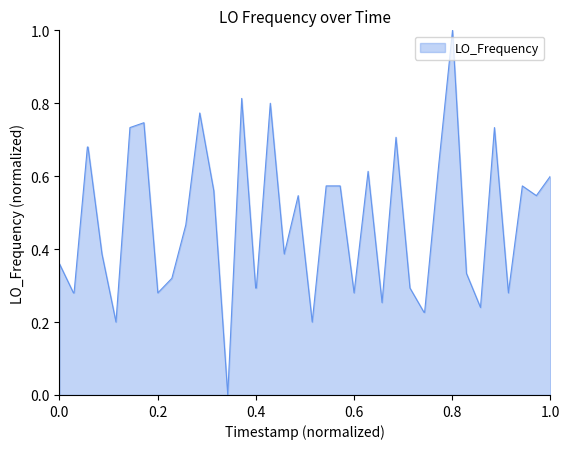

What is the greatest value displayed?

1.0